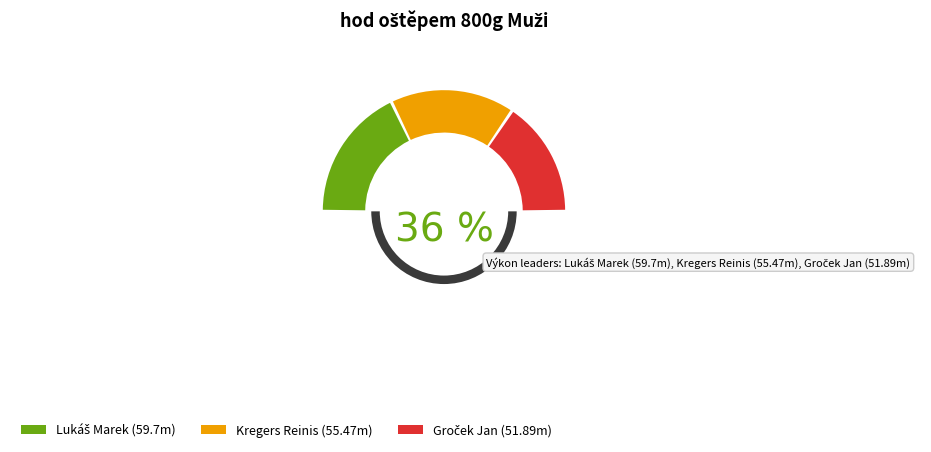

To the nearest percent, what is the combined percentage of Kregers Reinis and Groček Jan?

64%